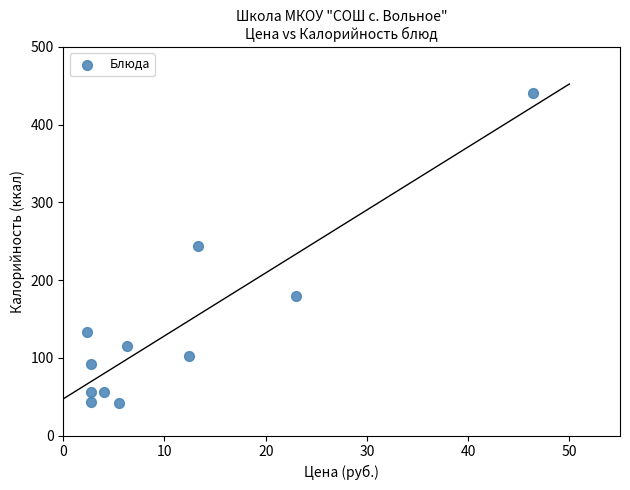

What is the average Y value?

136.6